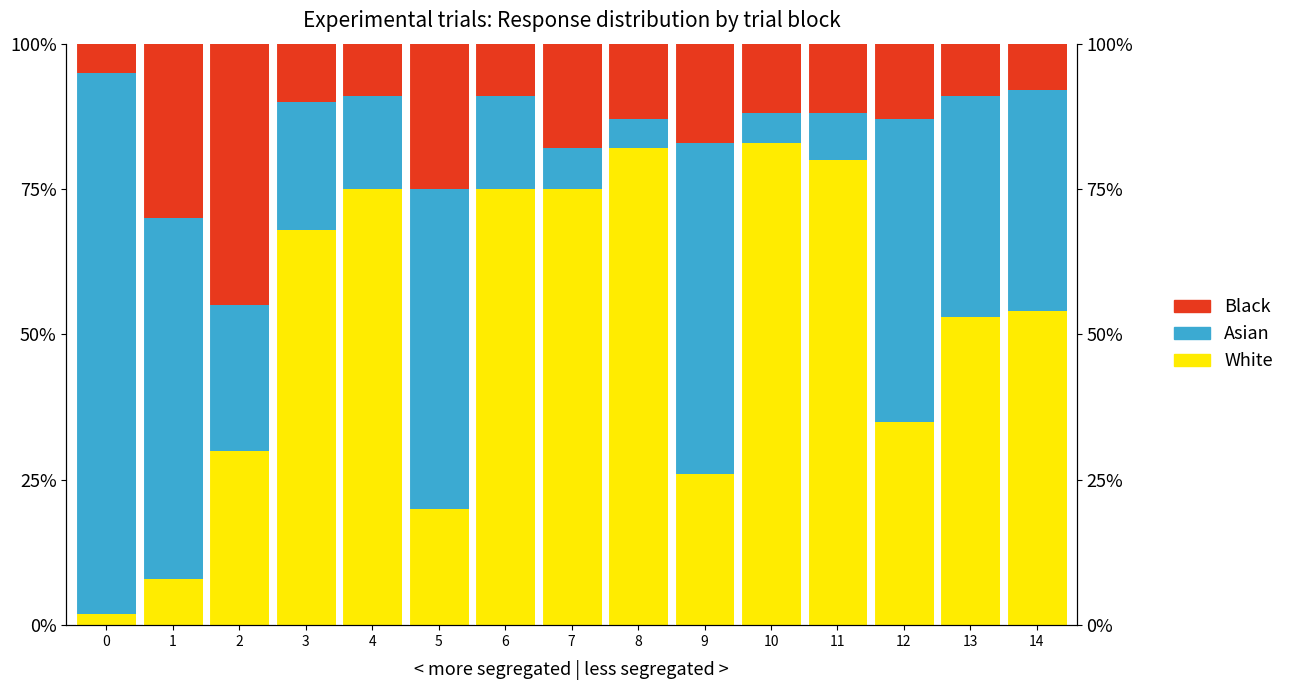

At which label is Asian closest to 49?

12